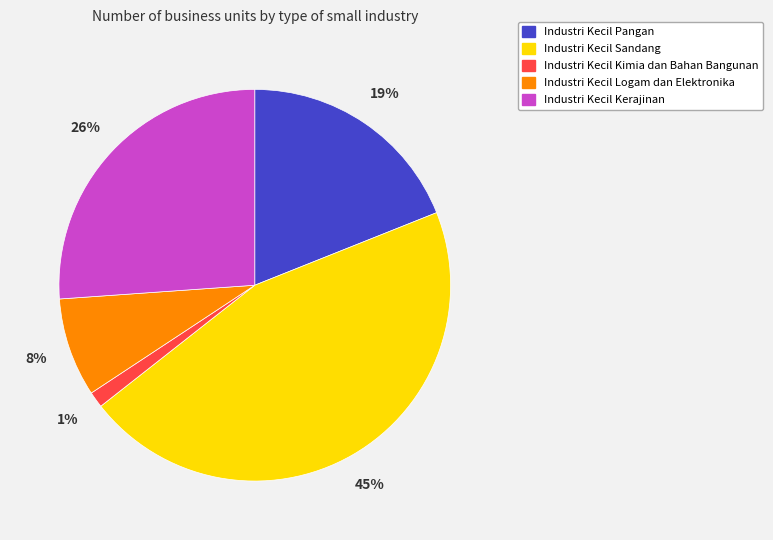

Do Industri Kecil Sandang and Industri Kecil Kimia dan Bahan Bangunan together represent more than half of the pie?

No